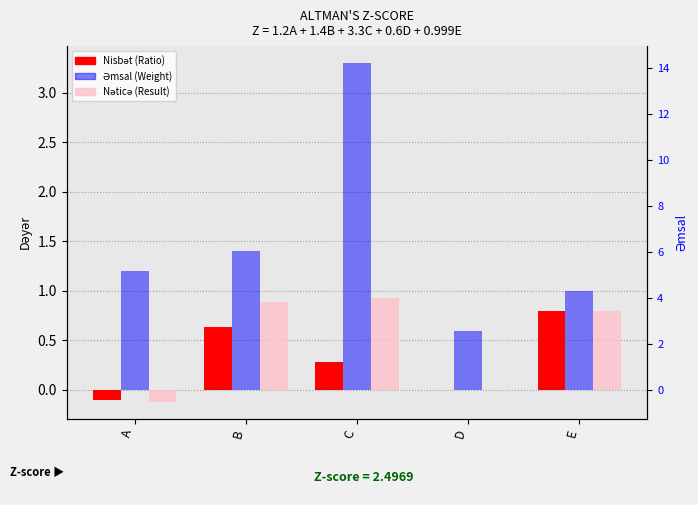

What is the spread (max minus min) of values at C?

3.0